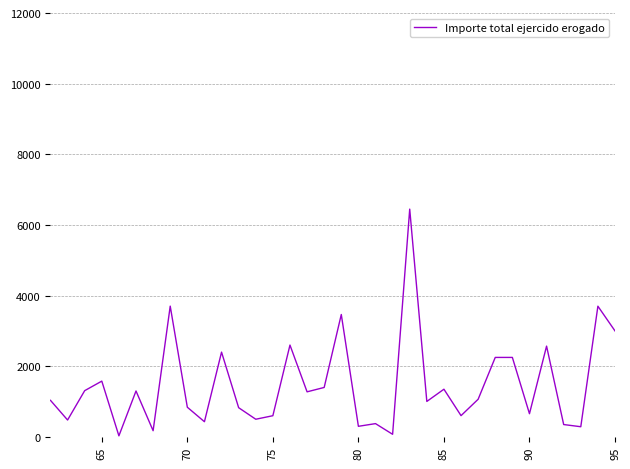

What is the greatest value displayed?

6448.1